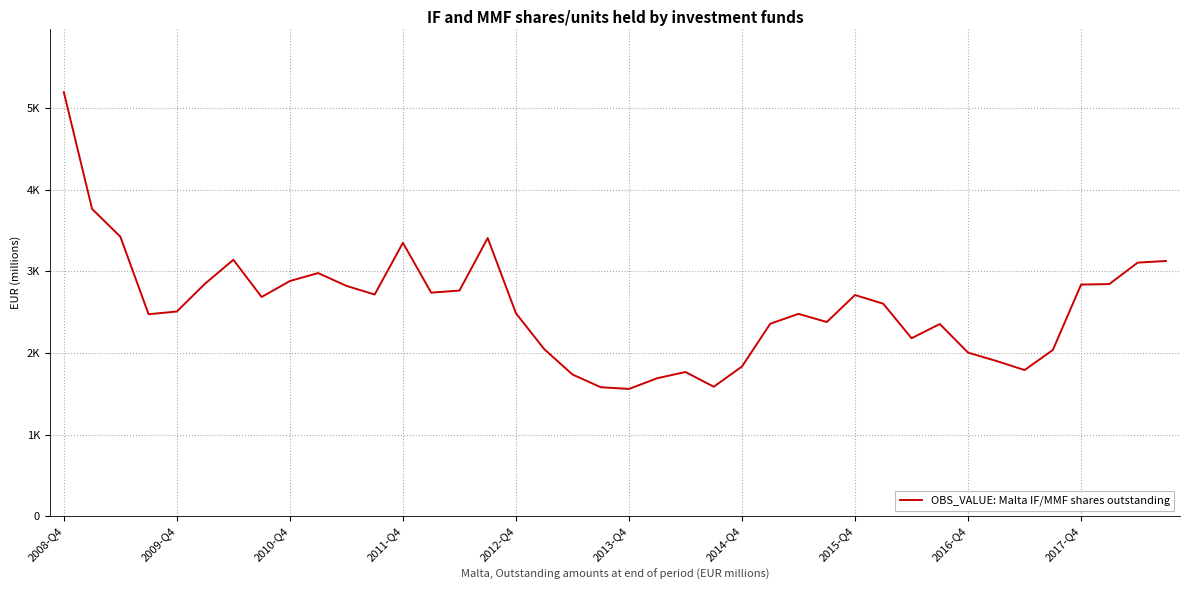

What is the difference between the second highest and second lowest values?

2183.6